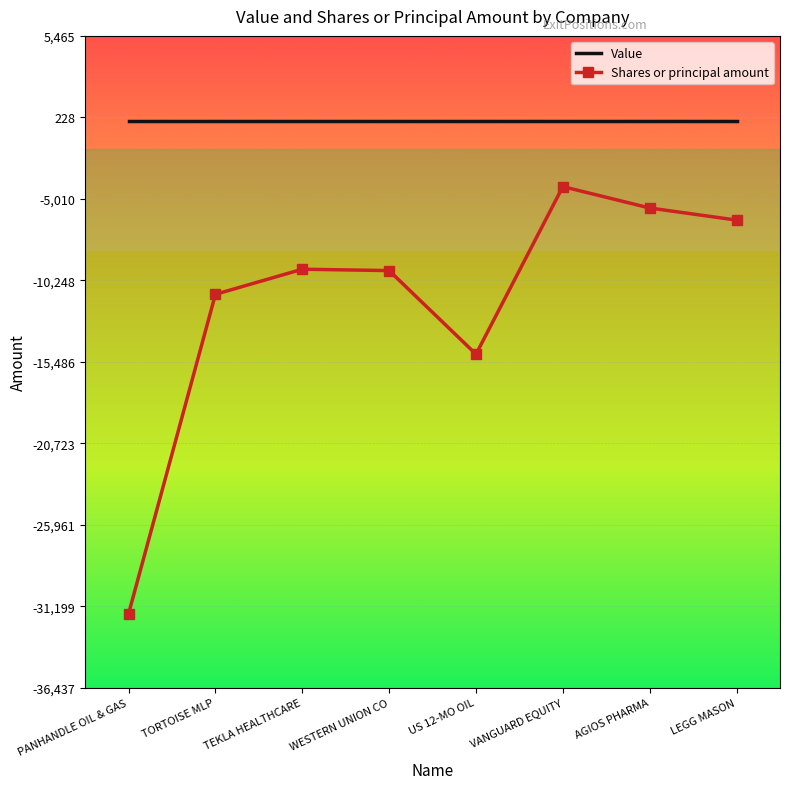

Which series has the largest total across all categories?

Value